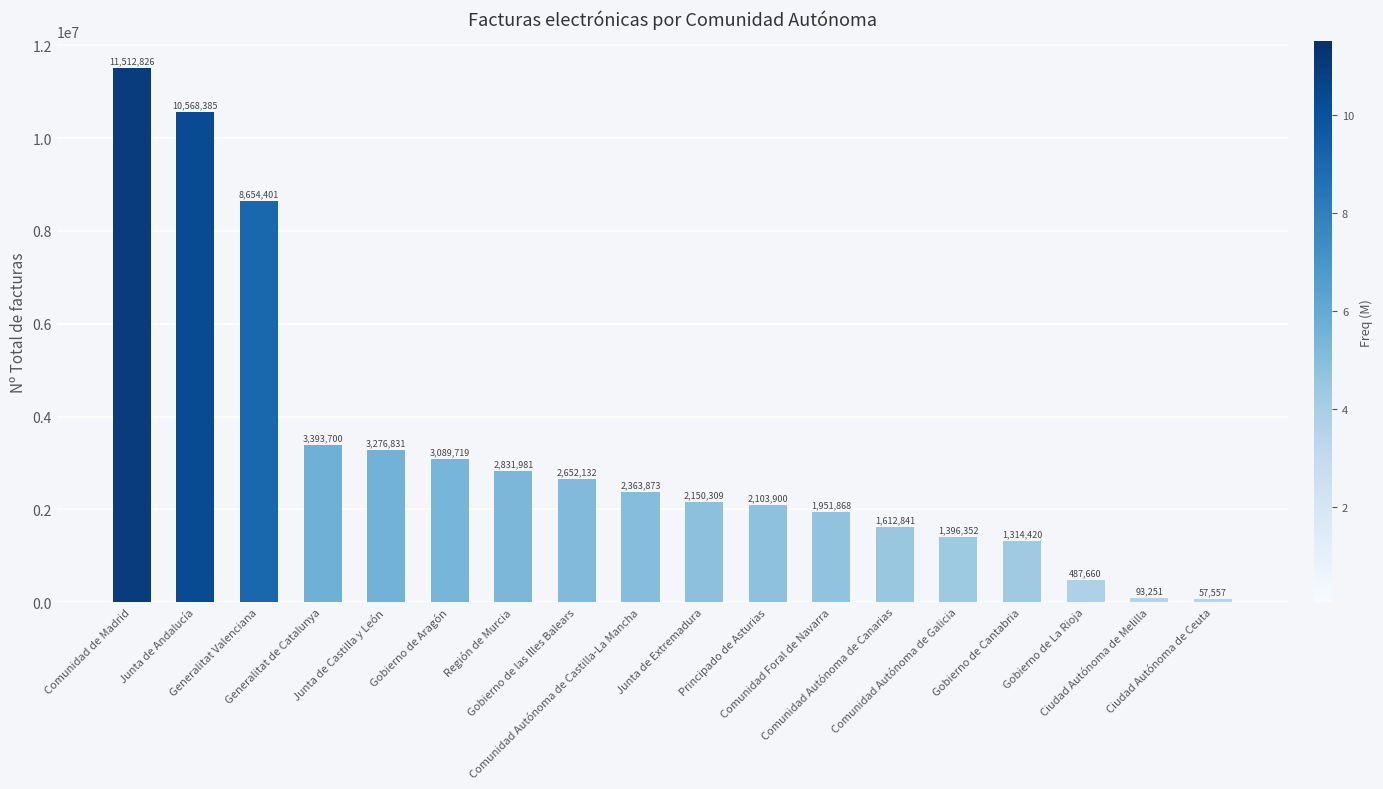

Reading left to right, what are all the values shown in this chart?

11512826	10568385	8654401	3393700	3276831	3089719	2831981	2652132	2363873	2150309	2103900	1951868	1612841	1396352	1314420	487660	93251	57557